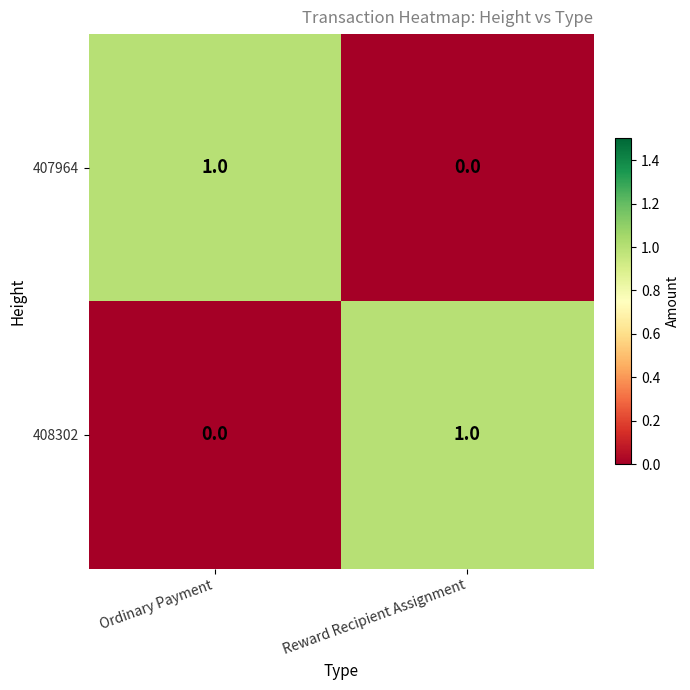

What is the total value across all series at Reward Recipient Assignment?

1